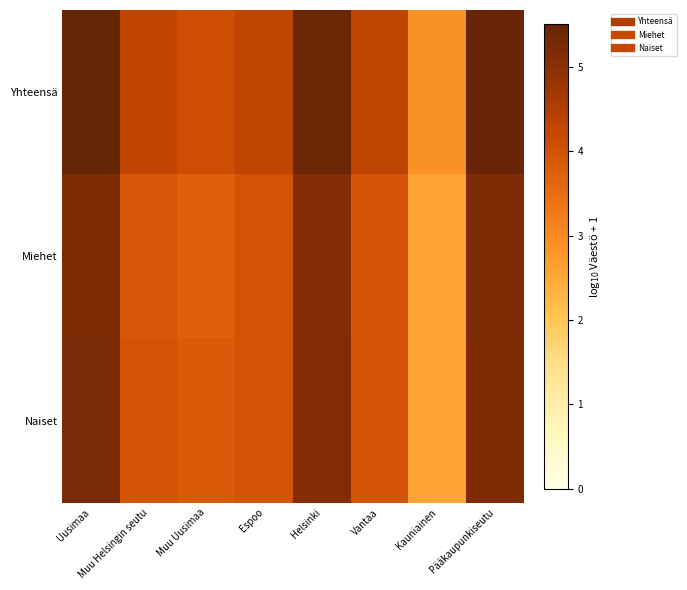

List the series in order of their peak value, lowest first.

Miehet, Naiset, Yhteensä